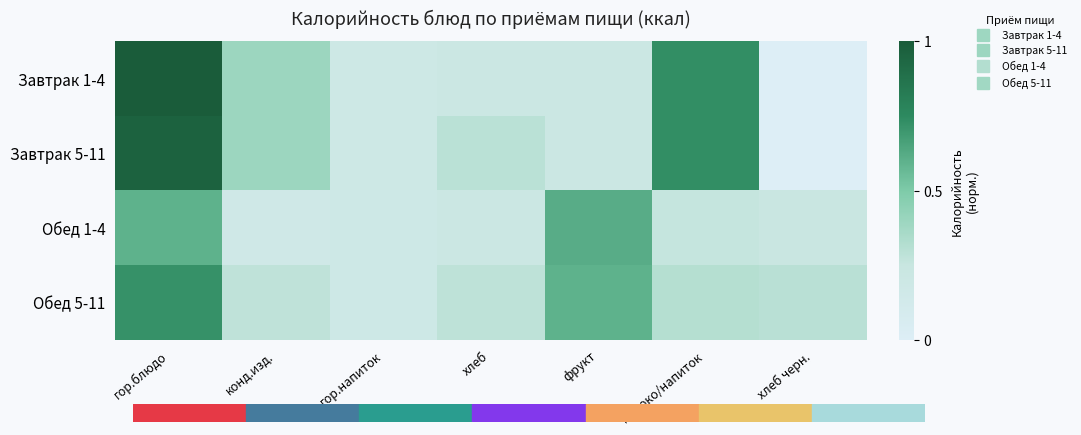

At which category is the sum across all series the highest?

гор.блюдо